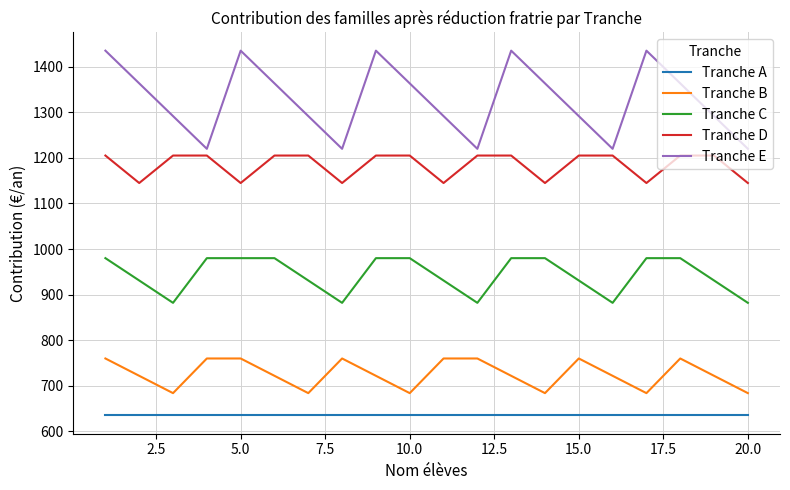

Which series has the largest total across all categories?

Tranche E